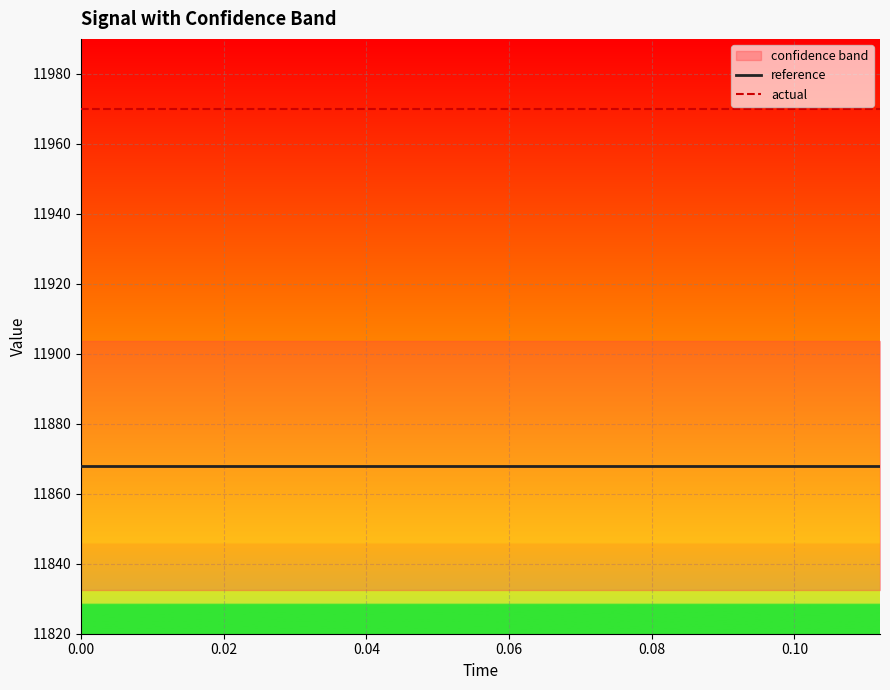

True or false: actual and reference cross at least once.

False